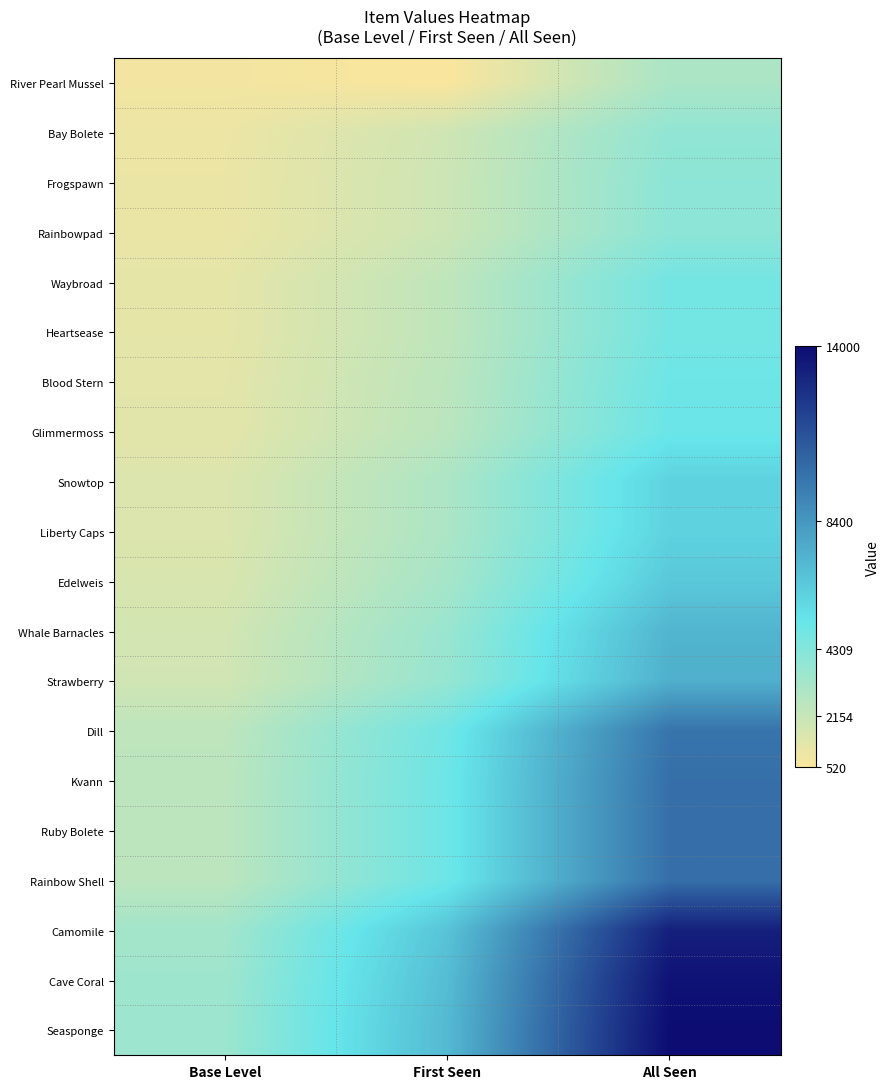

Reading right to left, transcribe all the data shown in this chart.

River Pearl Mussel: All Seen=3040	First Seen=520	Base Level=760
Bay Bolete: All Seen=3840	First Seen=1920	Base Level=960
Frogspawn: All Seen=4000	First Seen=2000	Base Level=1000
Rainbowpad: All Seen=4000	First Seen=2000	Base Level=1000
Waybroad: All Seen=4800	First Seen=2400	Base Level=1200
Heartsease: All Seen=4800	First Seen=2400	Base Level=1200
Blood Stern: All Seen=5000	First Seen=2500	Base Level=1250
Glimmermoss: All Seen=5100	First Seen=2550	Base Level=1275
Snowtop: All Seen=6000	First Seen=3000	Base Level=1500
Liberty Caps: All Seen=6000	First Seen=3000	Base Level=1500
Edelweis: All Seen=6400	First Seen=3200	Base Level=1600
Whale Barnacles: All Seen=7200	First Seen=3600	Base Level=1800
Strawberry: All Seen=7400	First Seen=3700	Base Level=1850
Dill: All Seen=9800	First Seen=4900	Base Level=2450
Kvann: All Seen=10000	First Seen=5000	Base Level=2500
Ruby Bolete: All Seen=10000	First Seen=5000	Base Level=2500
Rainbow Shell: All Seen=10000	First Seen=5000	Base Level=2500
Camomile: All Seen=13200	First Seen=6600	Base Level=3300
Cave Coral: All Seen=13760	First Seen=6880	Base Level=3440
Seasponge: All Seen=14000	First Seen=7000	Base Level=3500